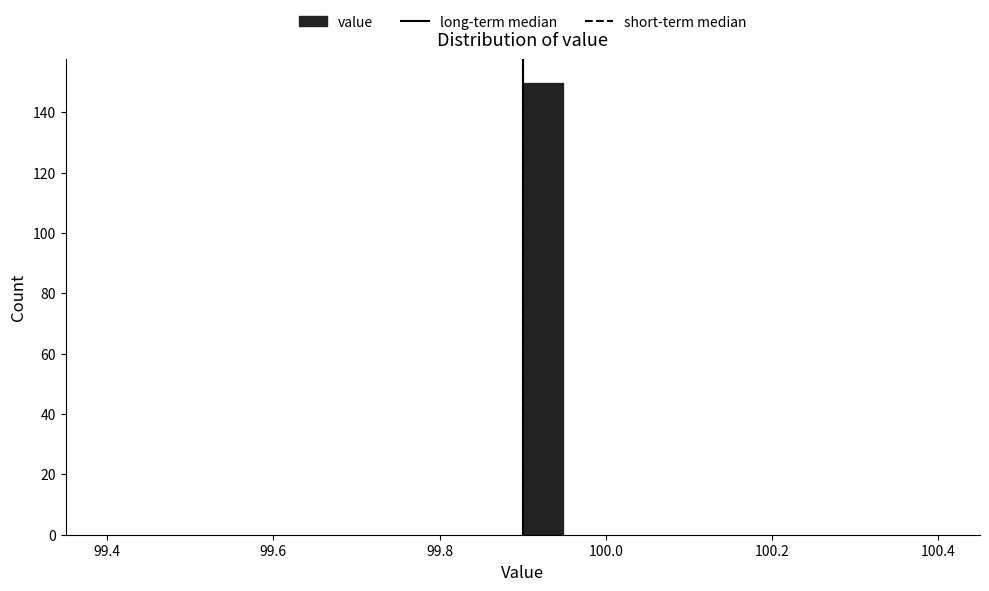

Around what value on the x-axis is the tallest bar? Give the approximate position of its centre, as read against the axis.

99.92